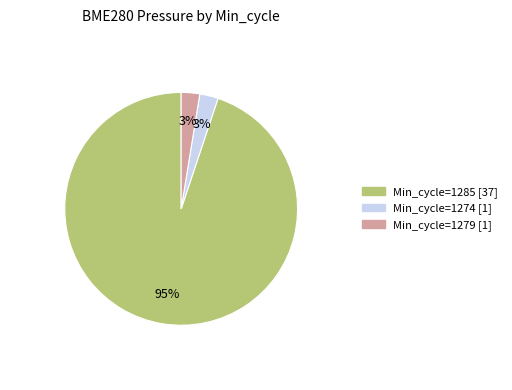

How many segments does this pie chart have?

3